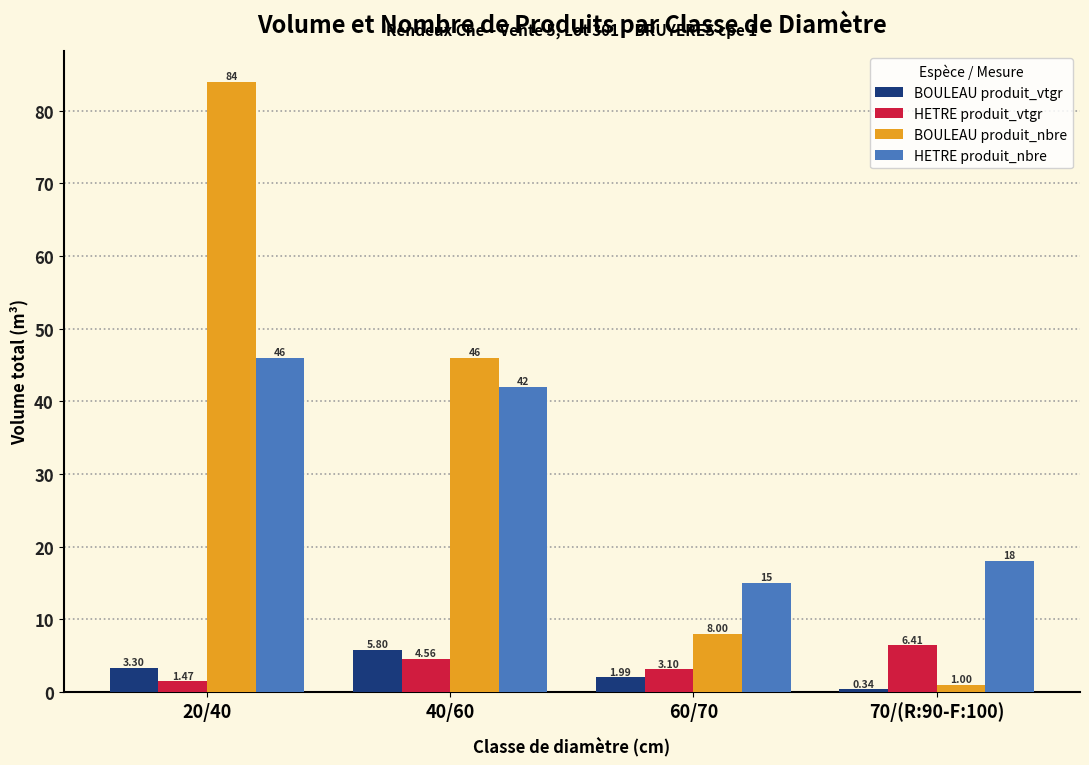

The value of HETRE produit_vtgr at 70/(R:90-F:100) is 6.4. True or false?

True